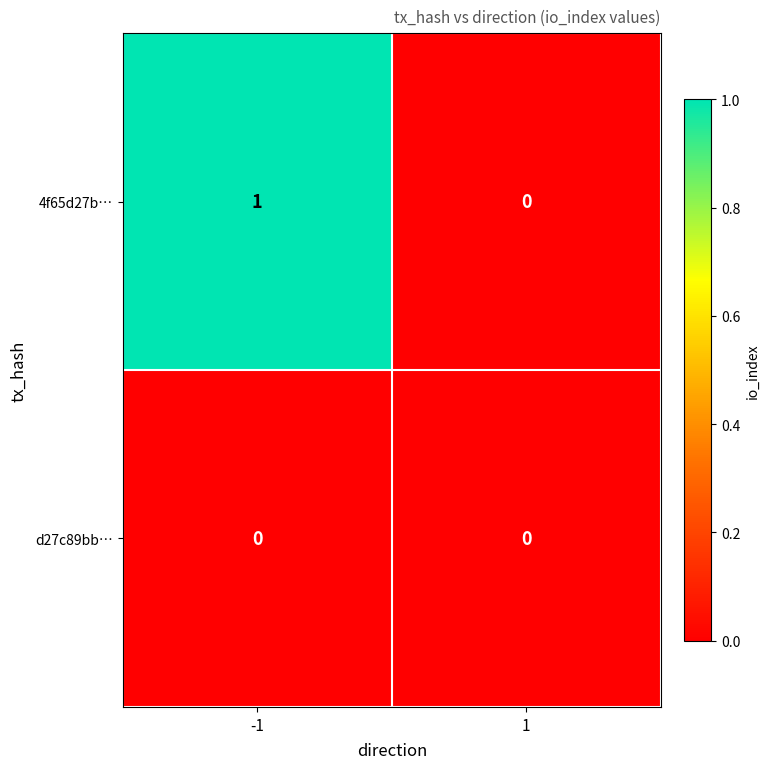

Reading left to right, extract all data points from this chart.

4f65d27b…: -1=1	1=0
d27c89bb…: -1=0	1=0